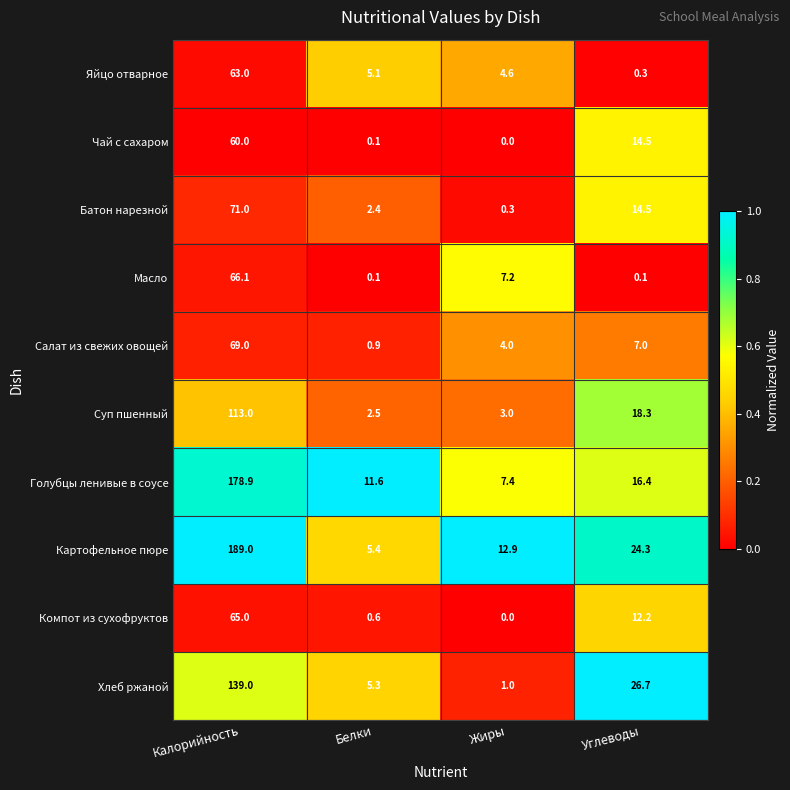

What is the minimum value for Яйцо отварное?

0.3